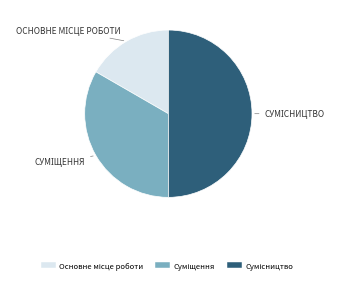

How many segments does this pie chart have?

3